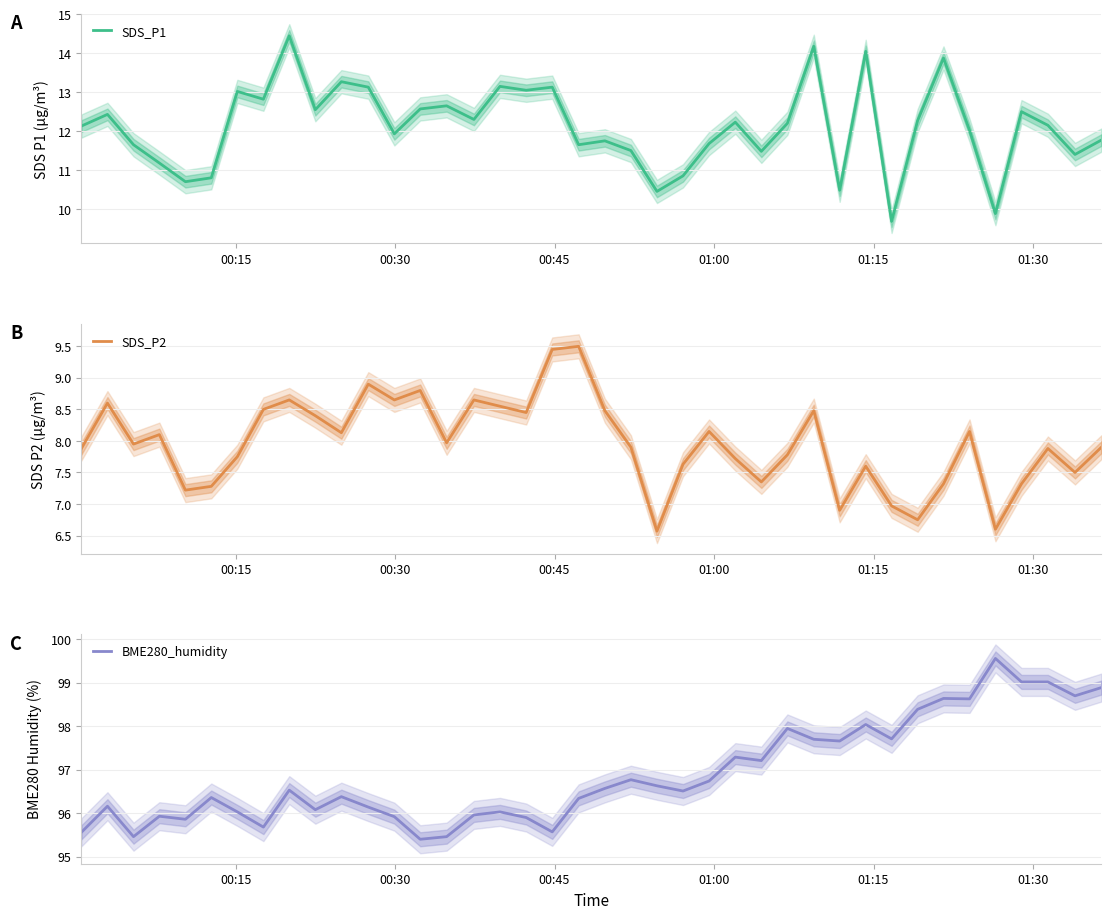

What is the sum of all SDS_P2 values?

318.3